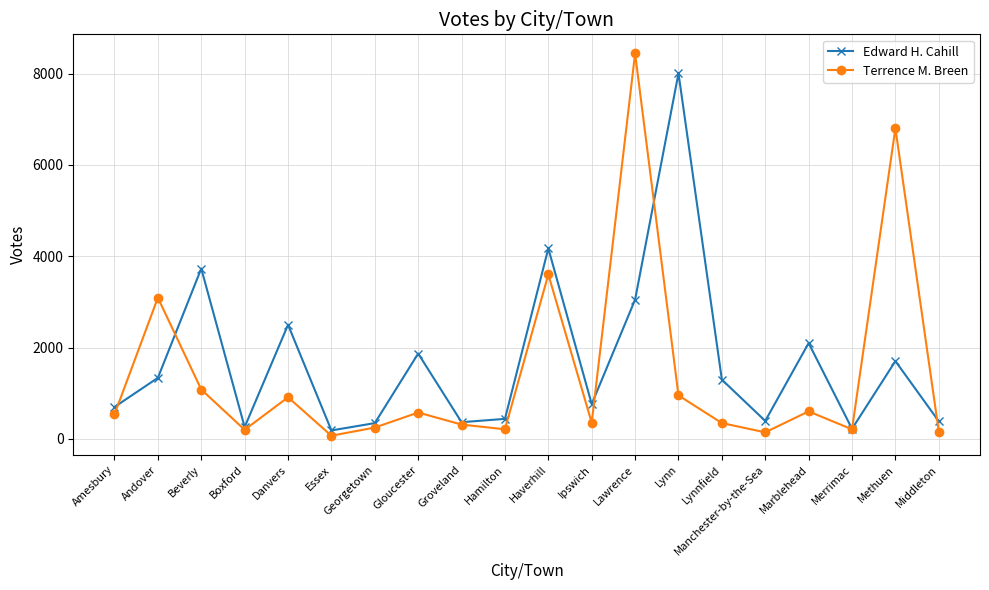

List the series in order of their peak value, lowest first.

Edward H. Cahill, Terrence M. Breen